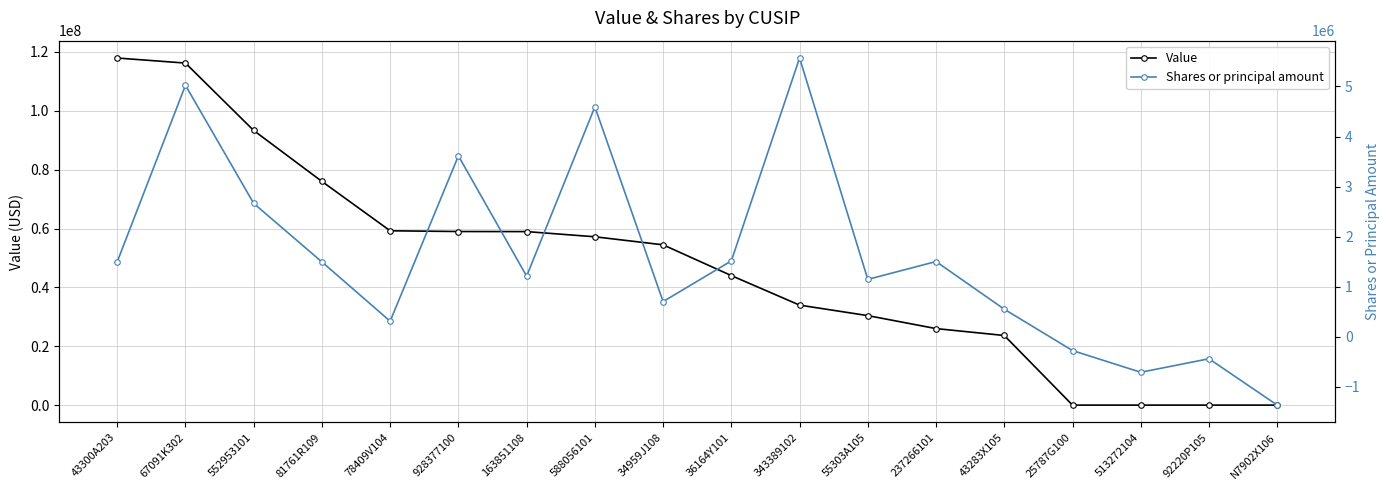

List the series in order of their overall mean, lowest first.

Shares or principal amount, Value